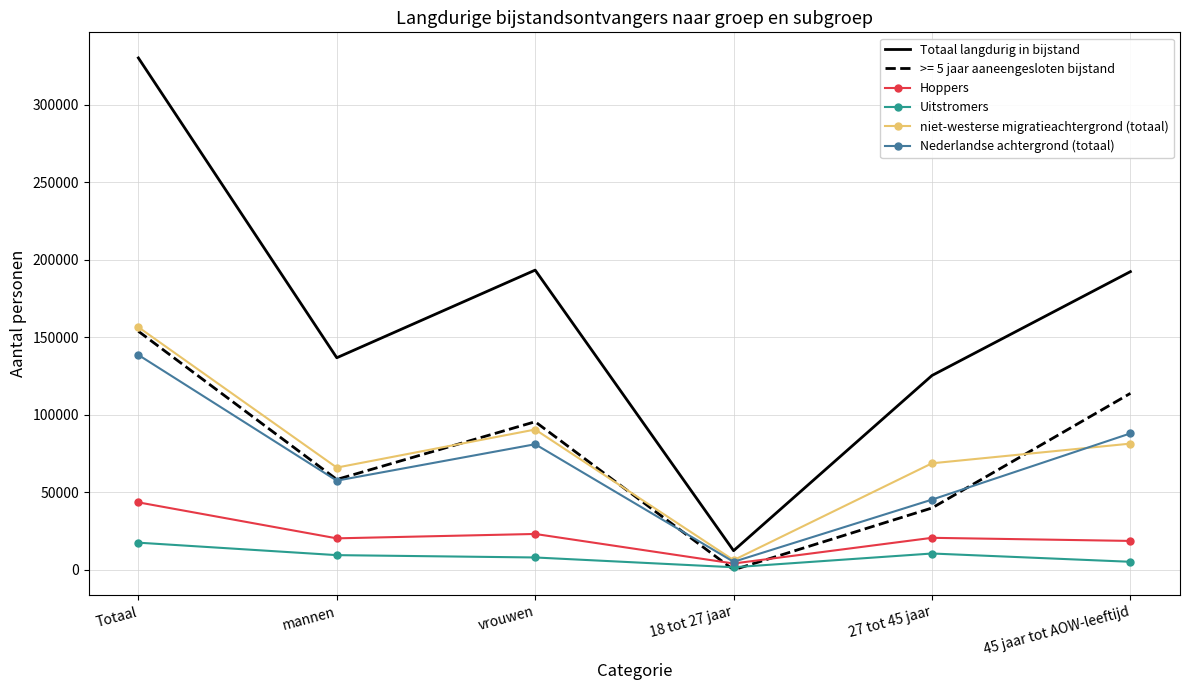

True or false: Nederlandse achtergrond (totaal) has a value of 21388 at 45 jaar tot AOW-leeftijd.

False